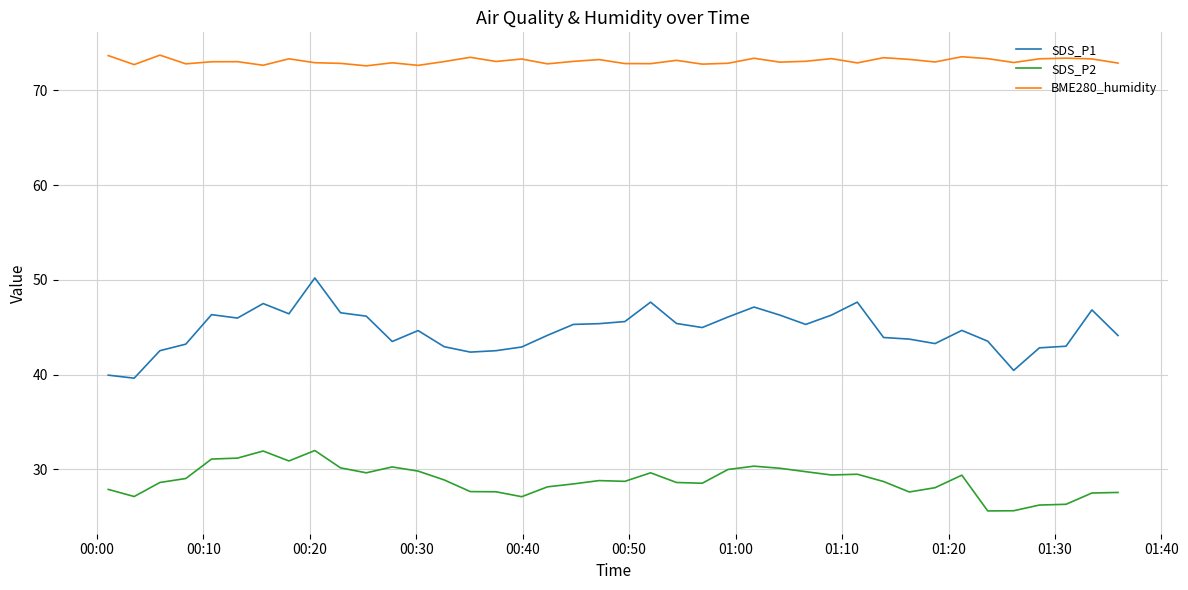

What is the greatest value displayed?

73.7